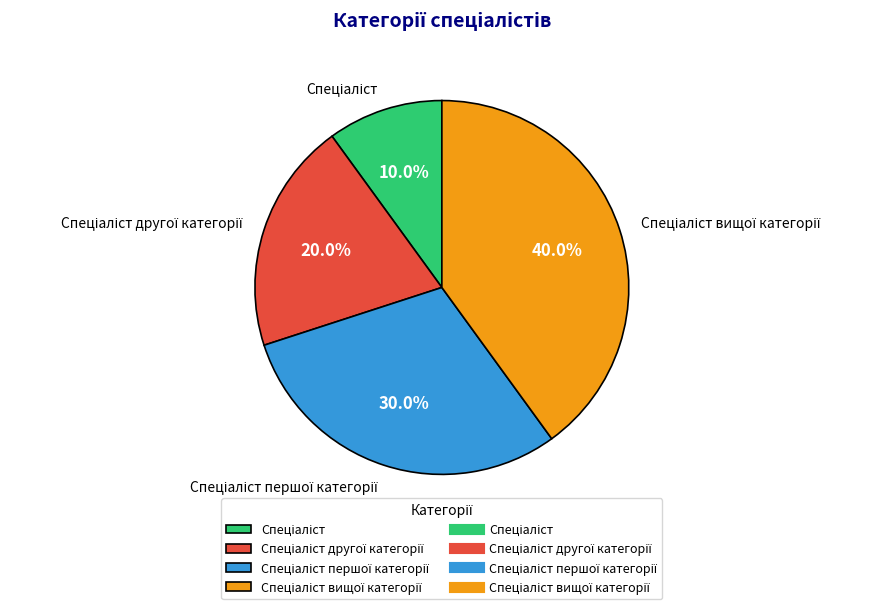

Is there any slice that represents more than half of the pie?

No